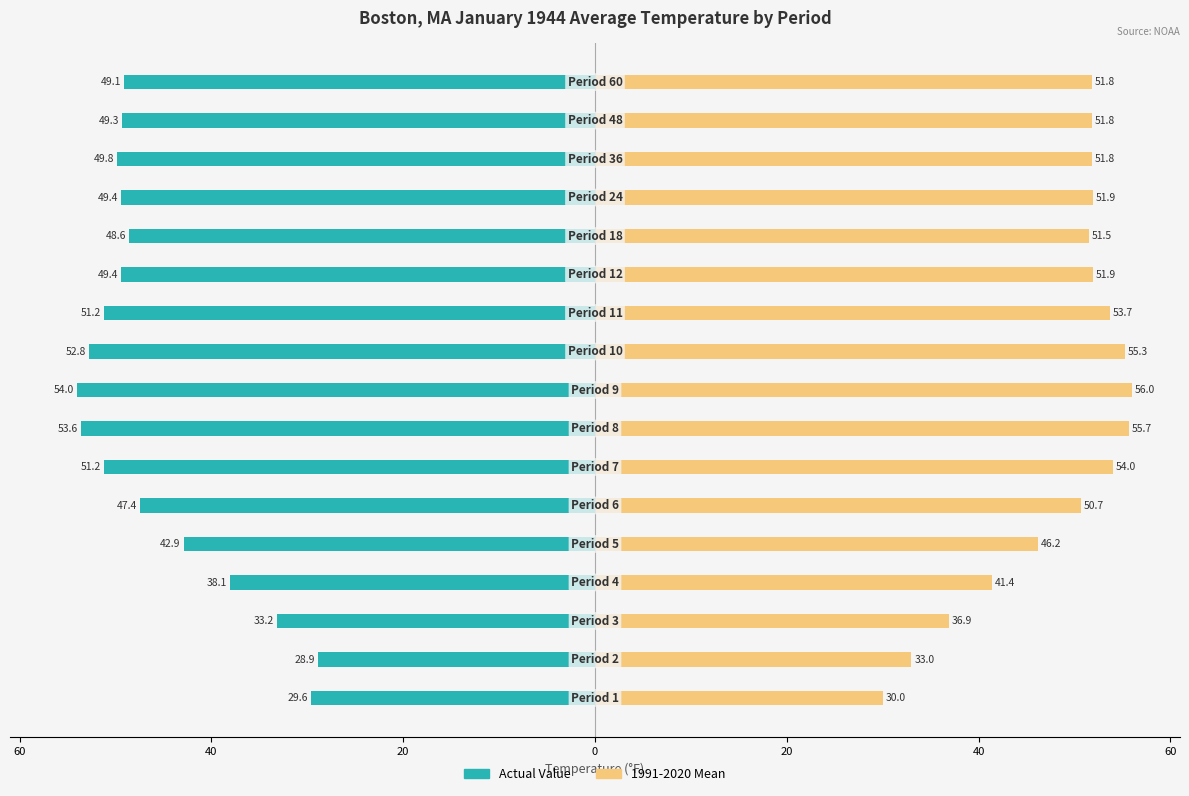

Which series has the largest range (max minus min)?

1991-2020 Mean